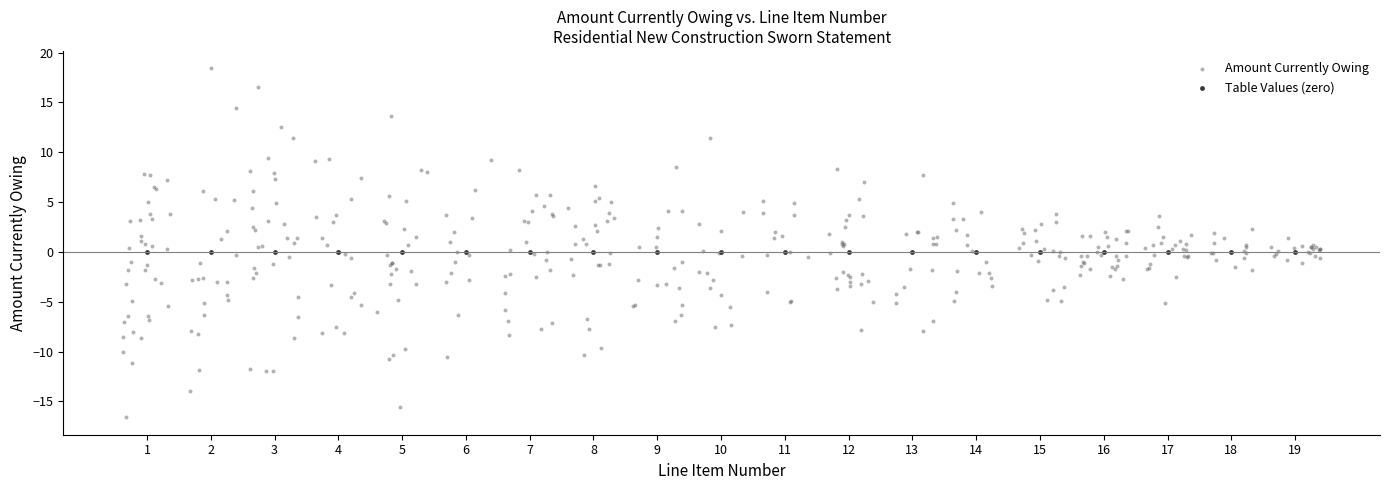

Which series contains the highest Y value?

Amount Currently Owing